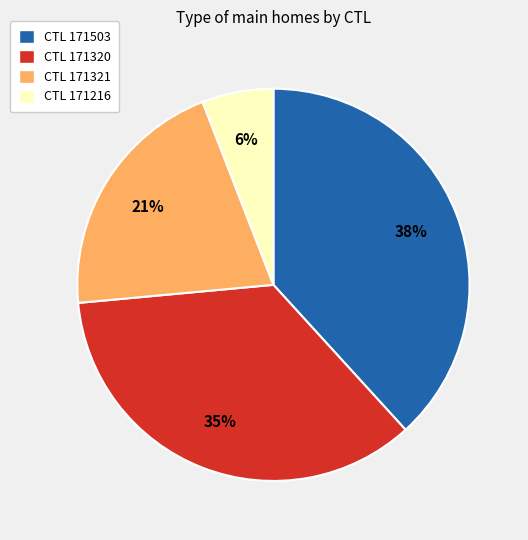

Count the number of slices in the pie.

4